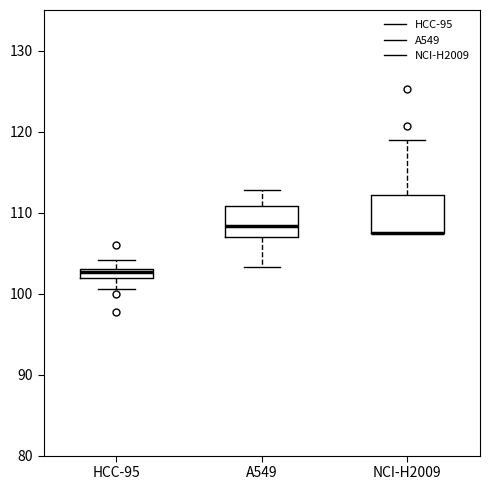

Where does the lower whisker of the box for HCC-95 end on the y-axis? The values are not printed on the chart, so give them approximately, as read against the axis.

101